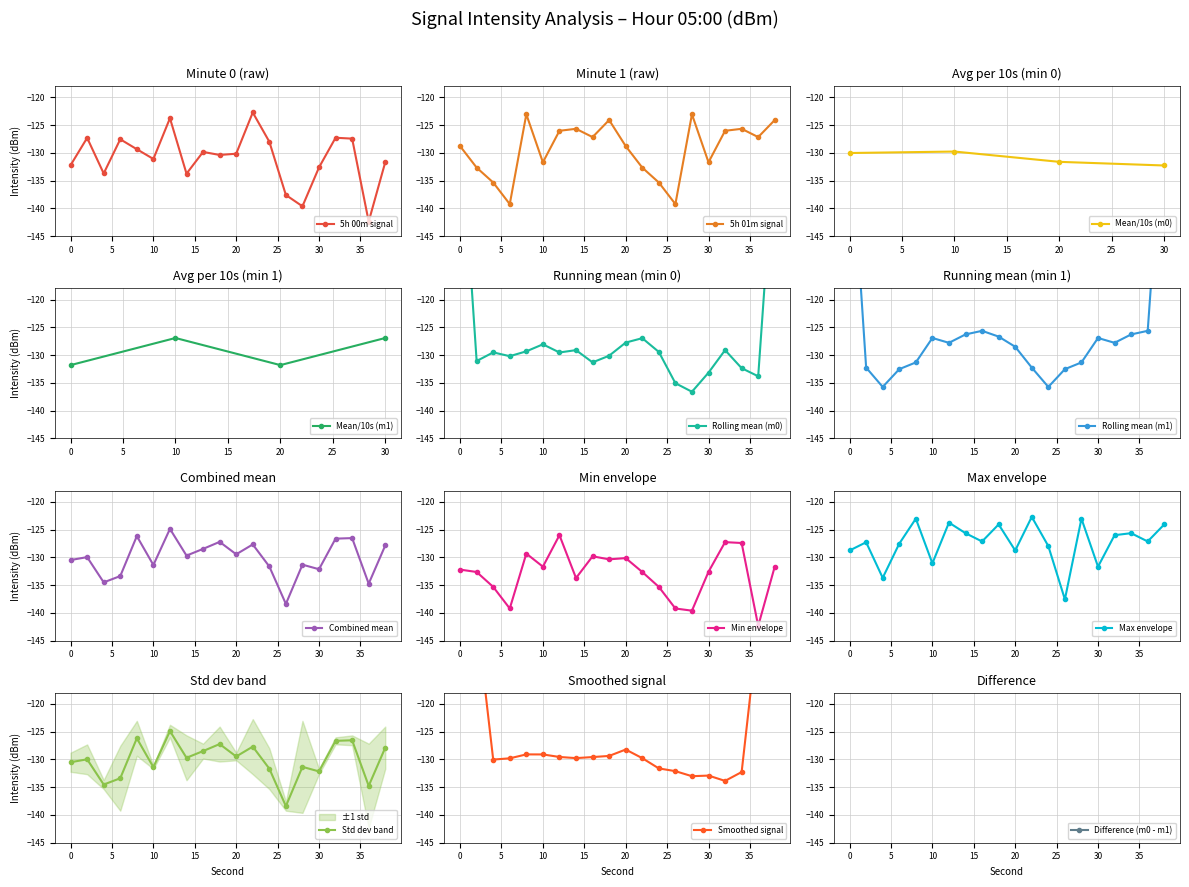

Read the minute 1 value at 28.

-123.0